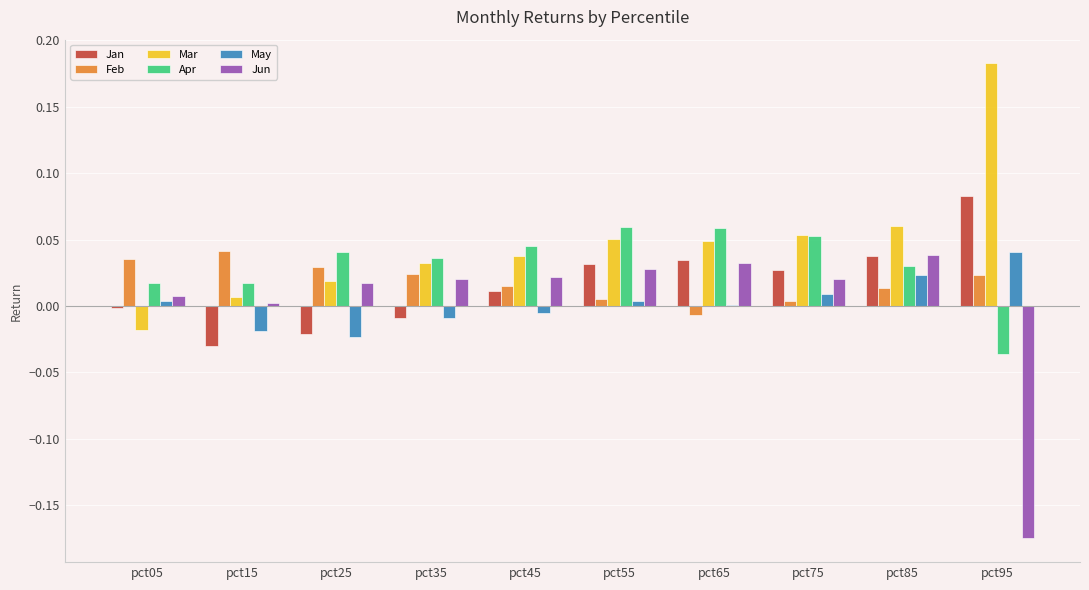

Where does the Mar series first go above 0?

pct15